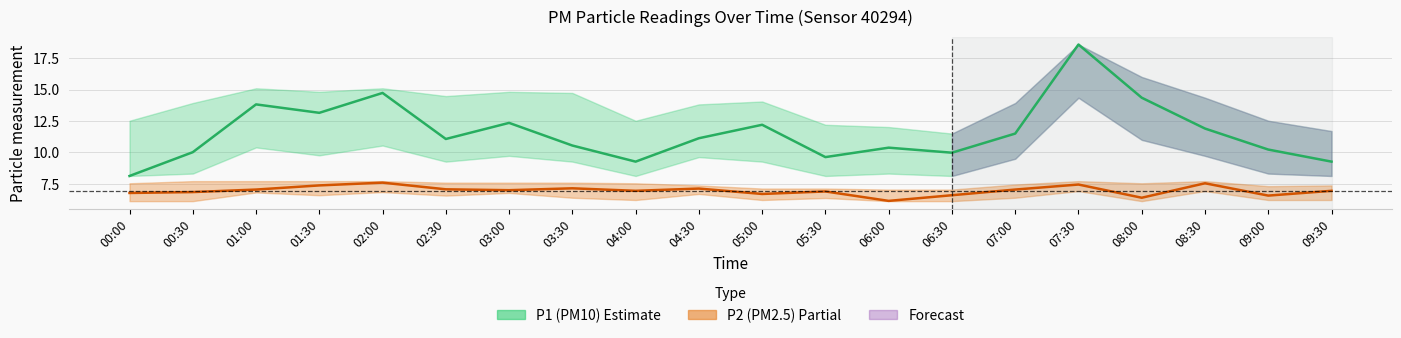

What is the sum of all P2 center values?

139.3